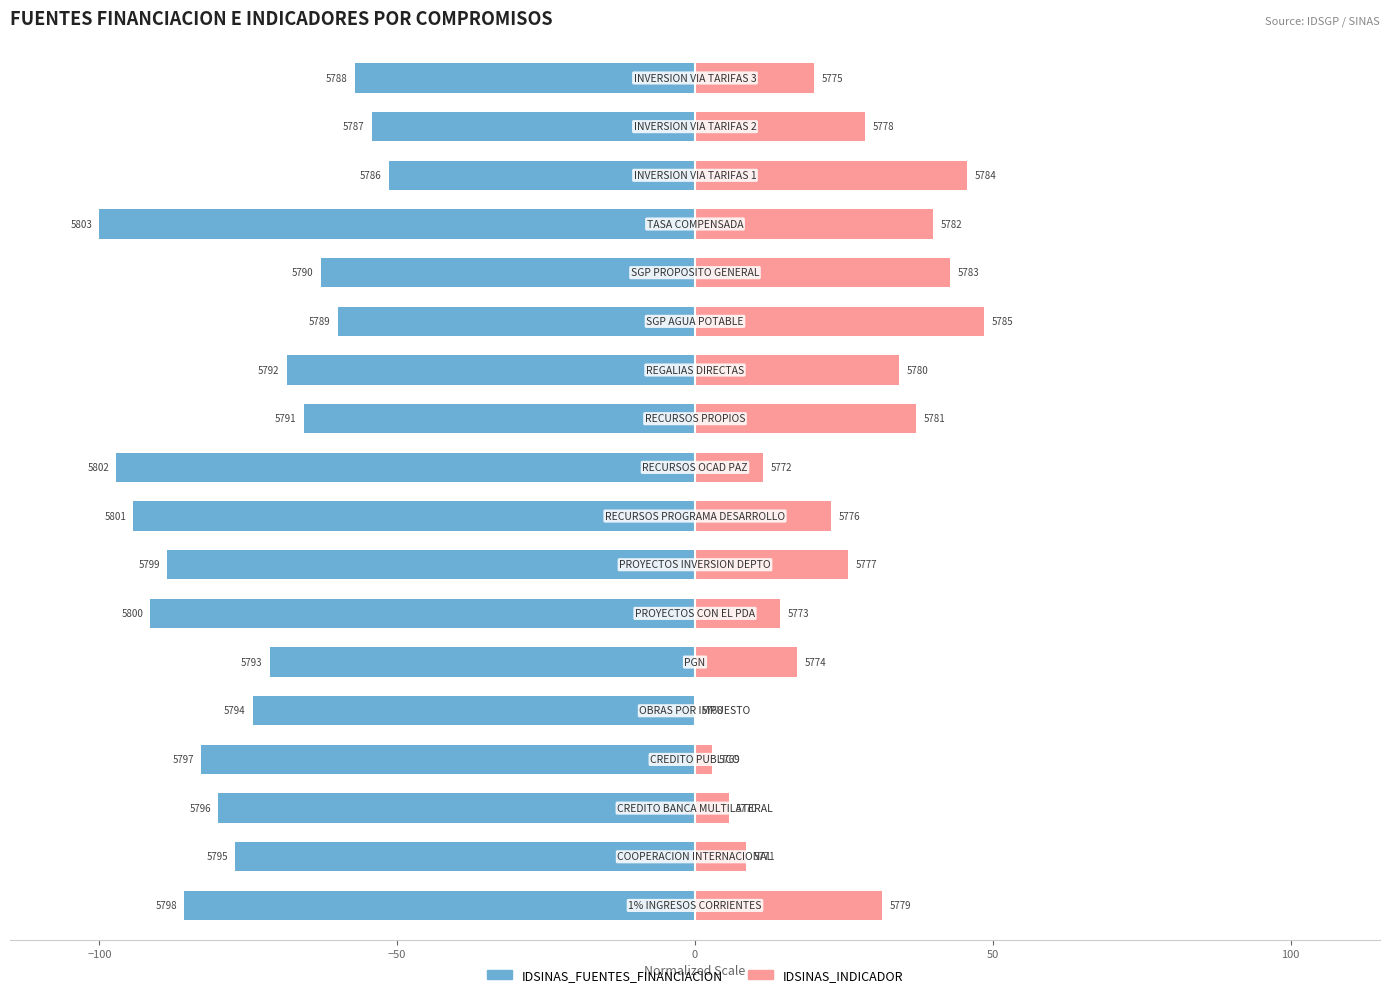

At how many categories does at least one series exceed -87?

18